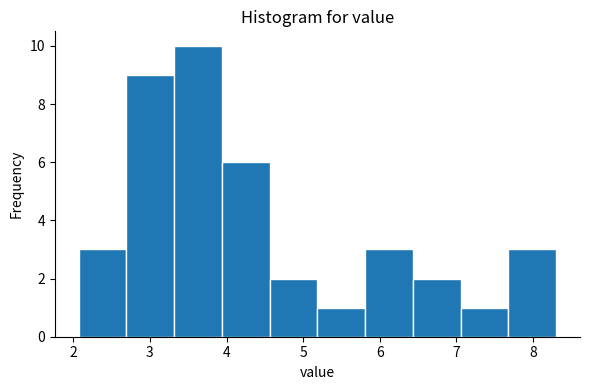

How tall is the bar that spans 2.1 to 2.7 on the x-axis? Neither the bar edges nor the heights are printed on the chart, so give them approximately, as read against the axes.

3